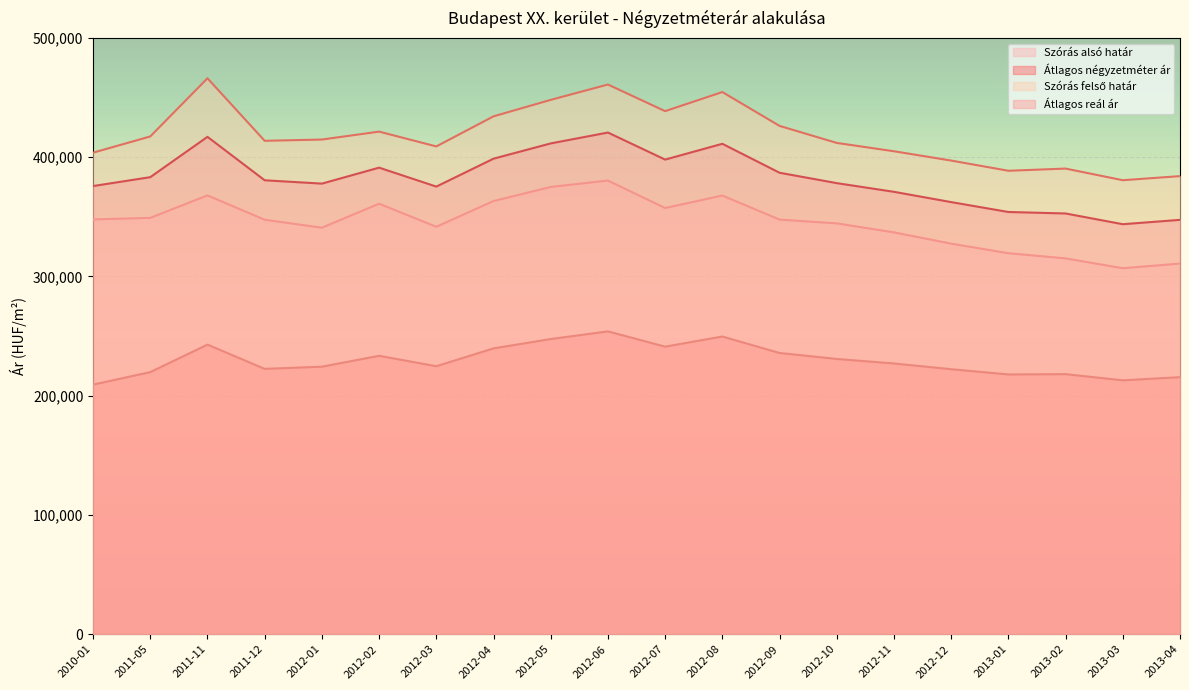

At which label does Szórás felső határ reach its minimum?

2013-03